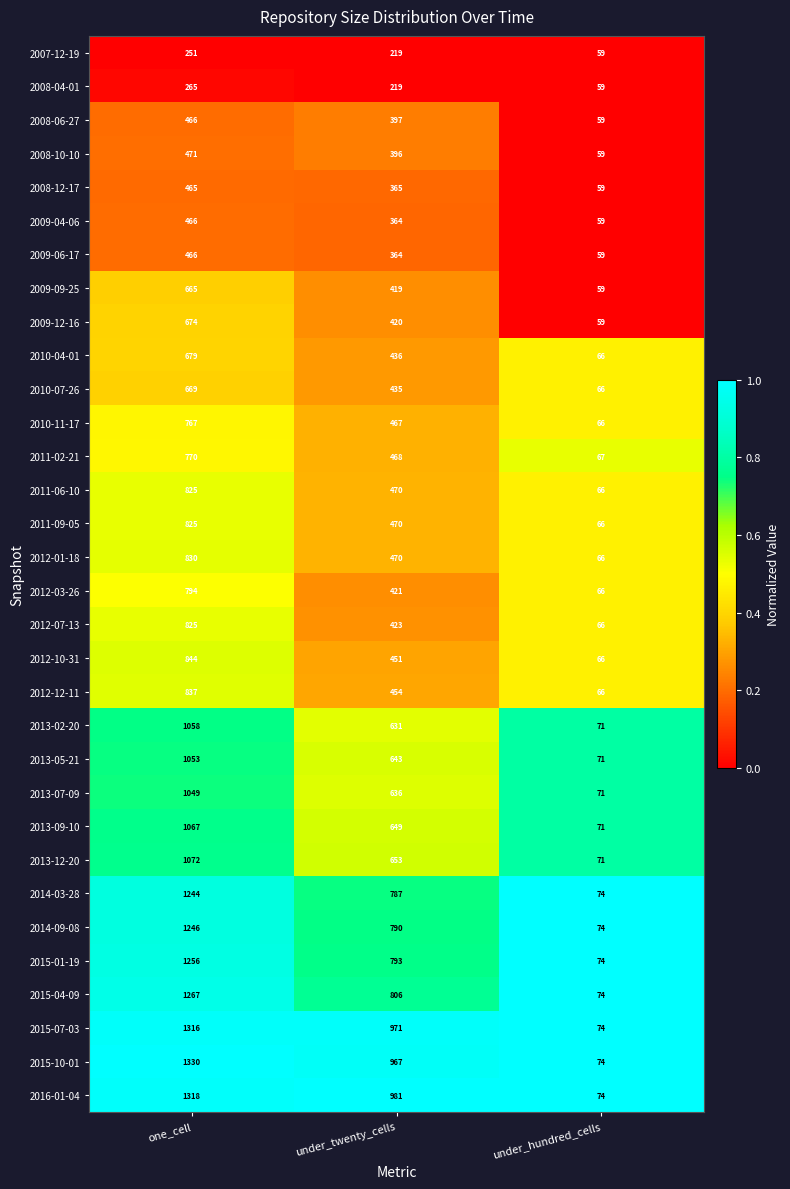

What is the sum of the 2010-11-17 values at one_cell and under_hundred_cells?

833